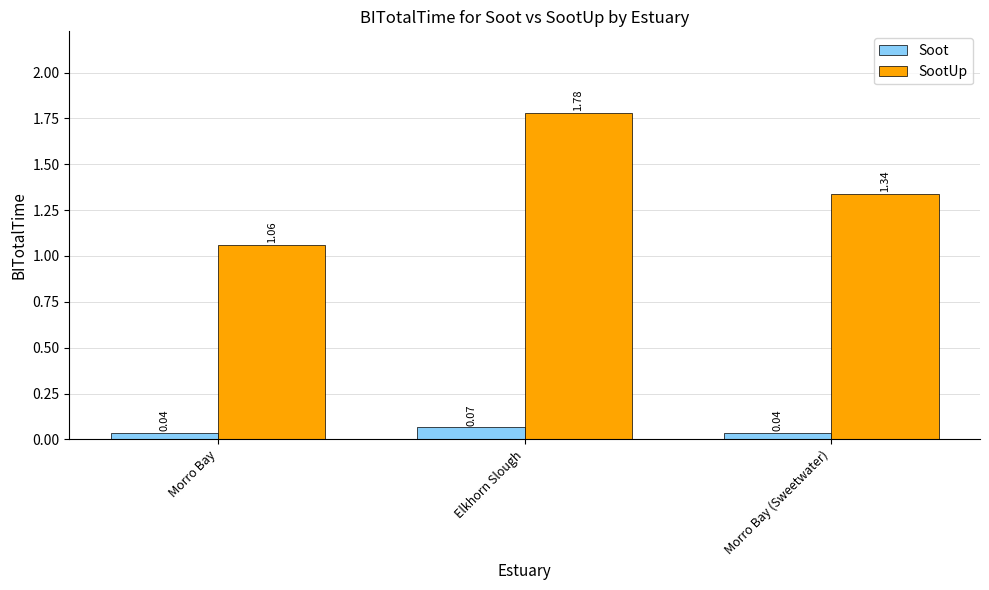

What is the label of the 3rd bar from the right?

Morro Bay